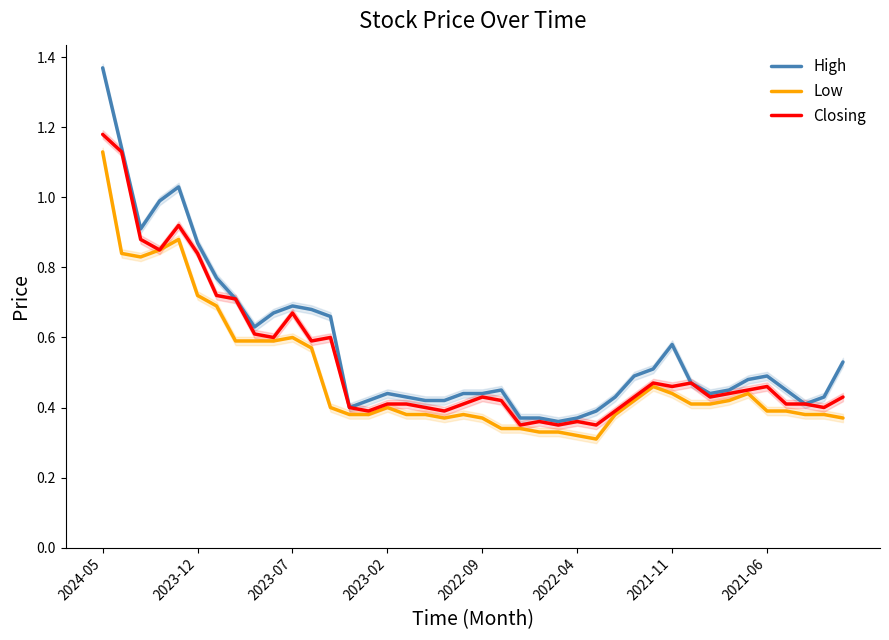

Which category has the highest value in the High series?

2024-05